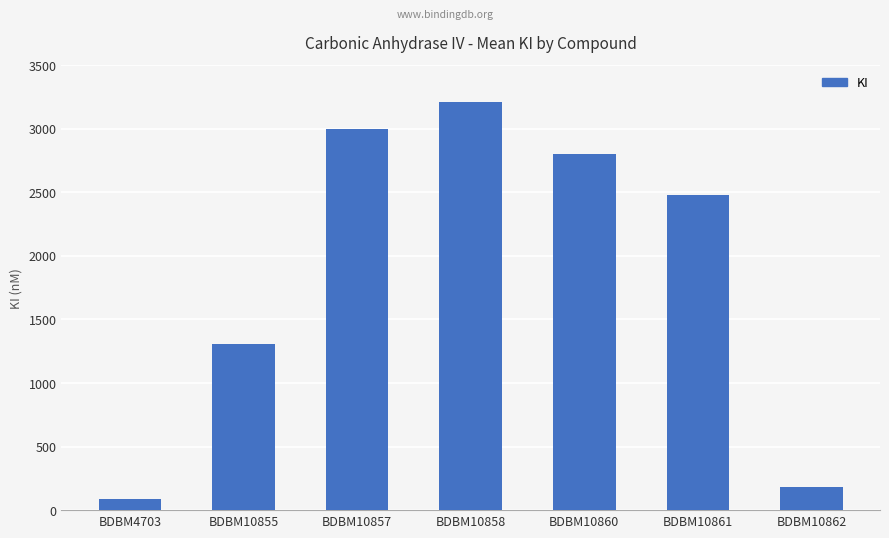

Rank the categories by value from highest to lowest.

BDBM10858, BDBM10857, BDBM10860, BDBM10861, BDBM10855, BDBM10862, BDBM4703